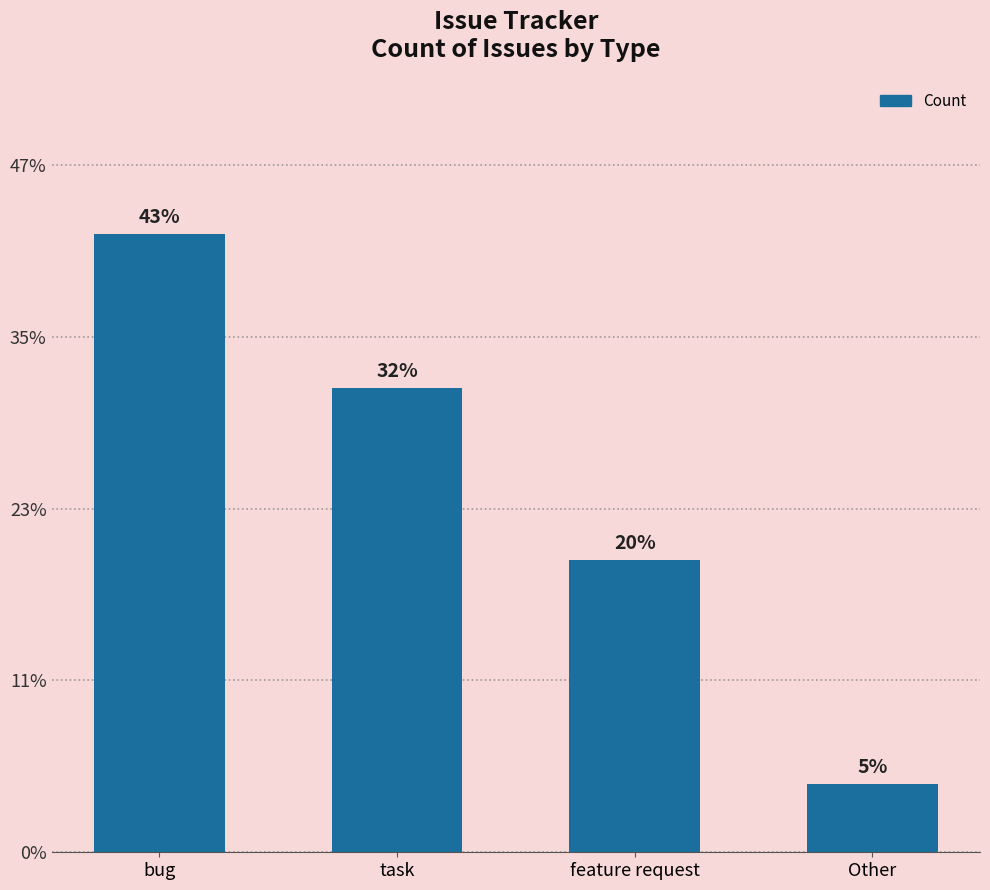

Are the bars horizontal?

No